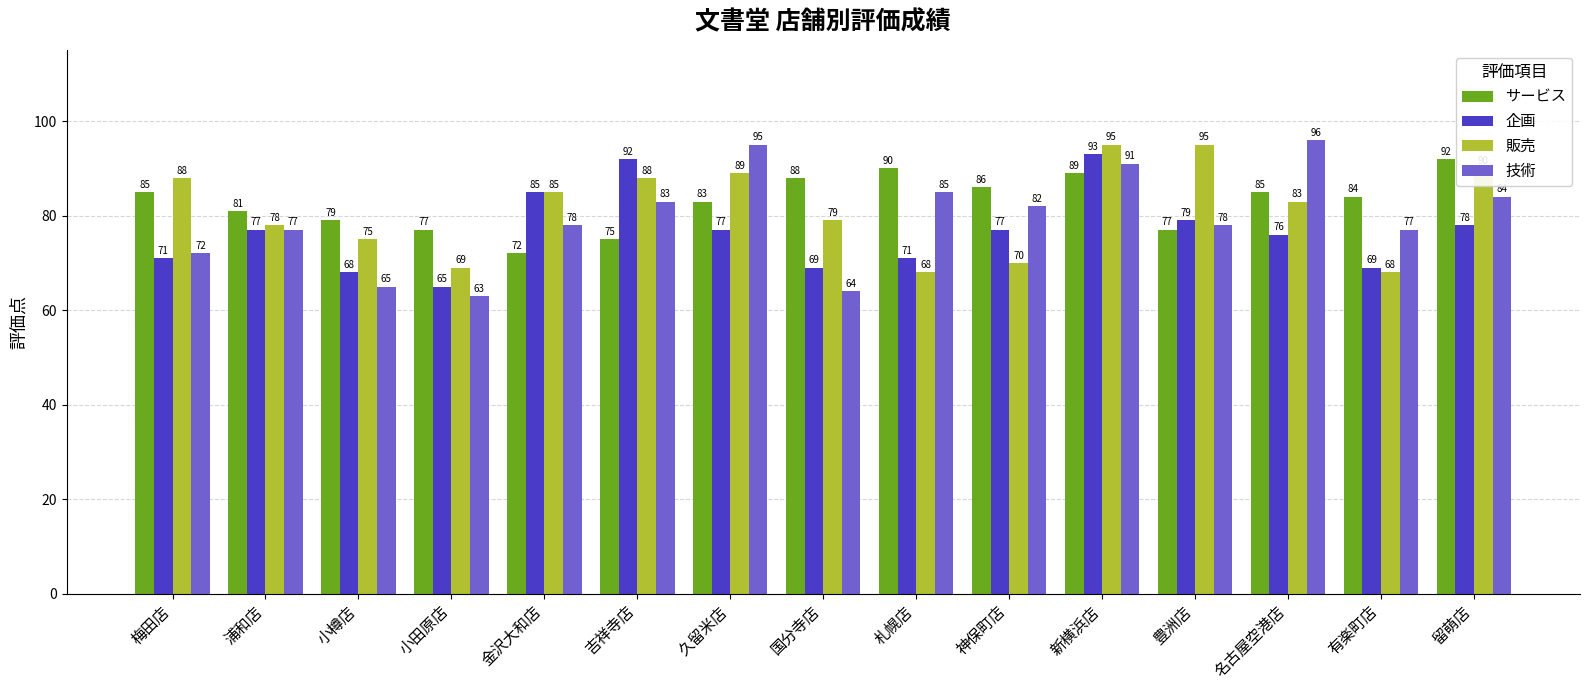

Which series has the largest total across all categories?

サービス